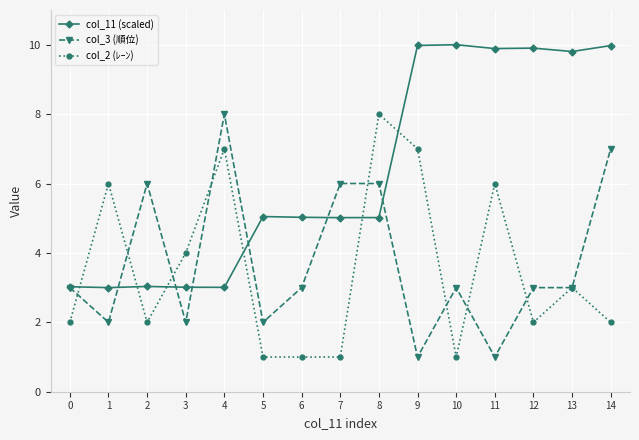

What is the average value of the col_2 (ﾚｰﾝ) series?

3.5